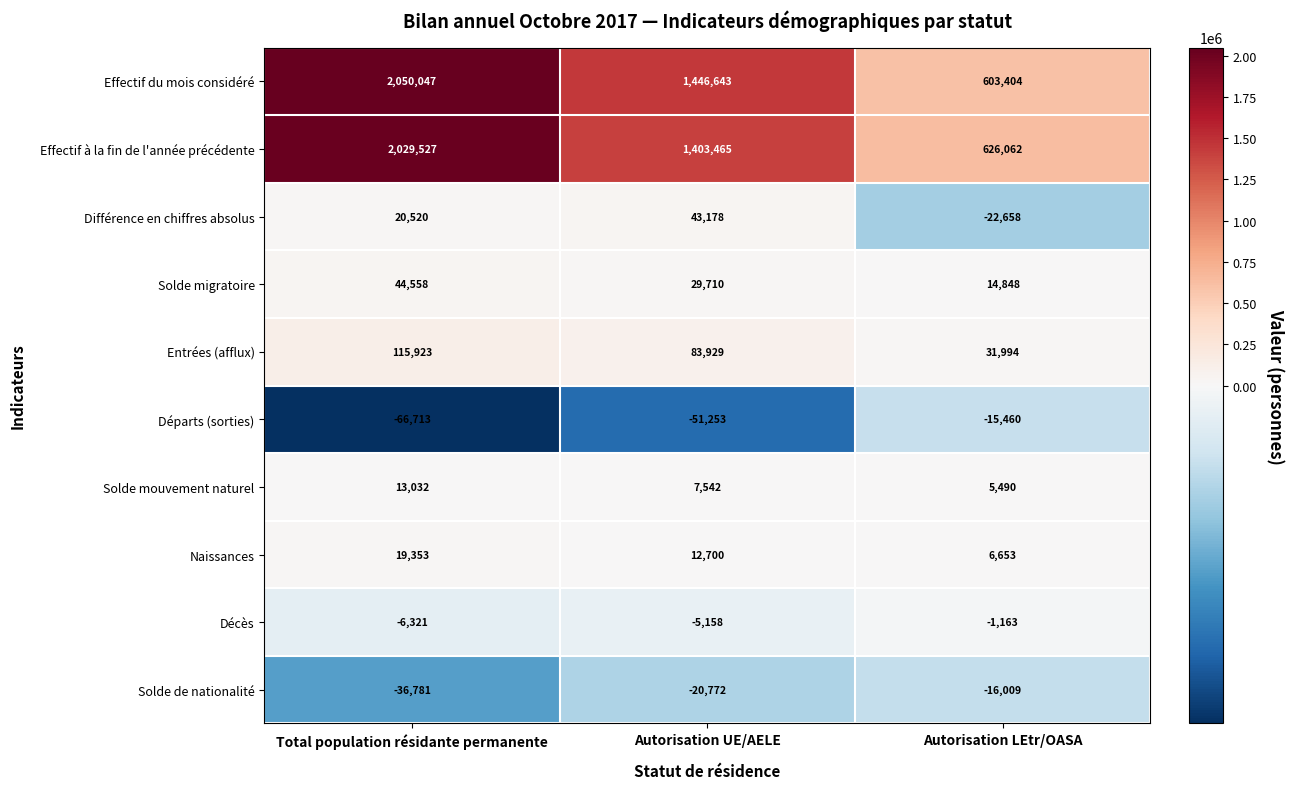

Which series has the largest total across all categories?

Effectif du mois considéré